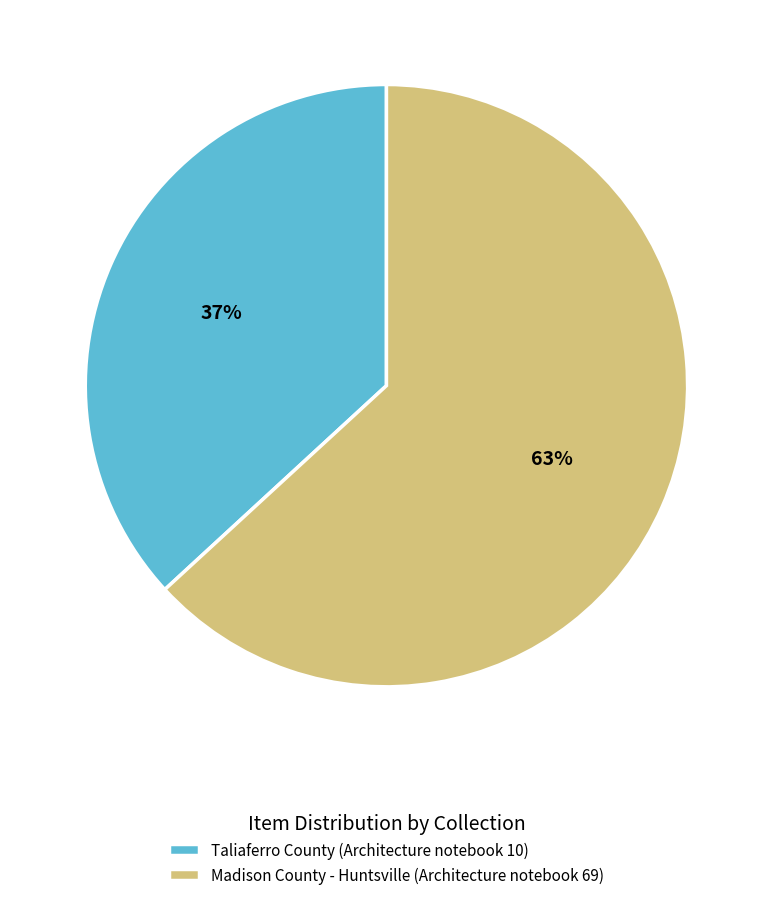

The Madison County - Huntsville (Architecture notebook 69) slice represents 63% of the pie. True or false?

True